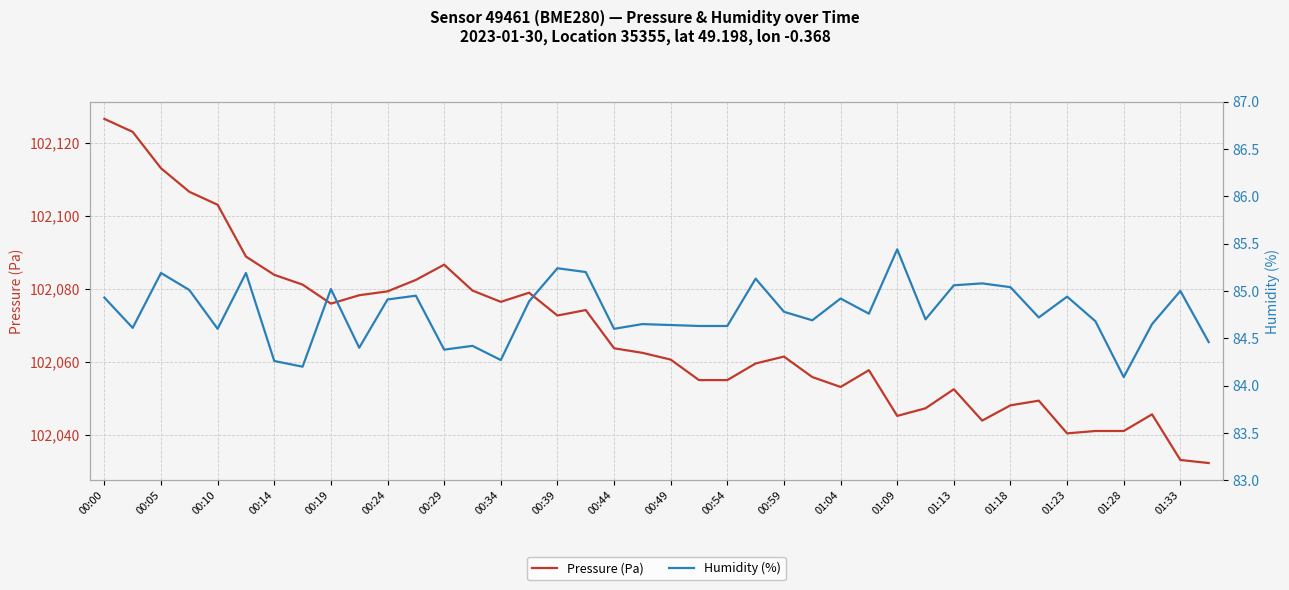

Which series has the largest total across all categories?

Pressure (Pa)